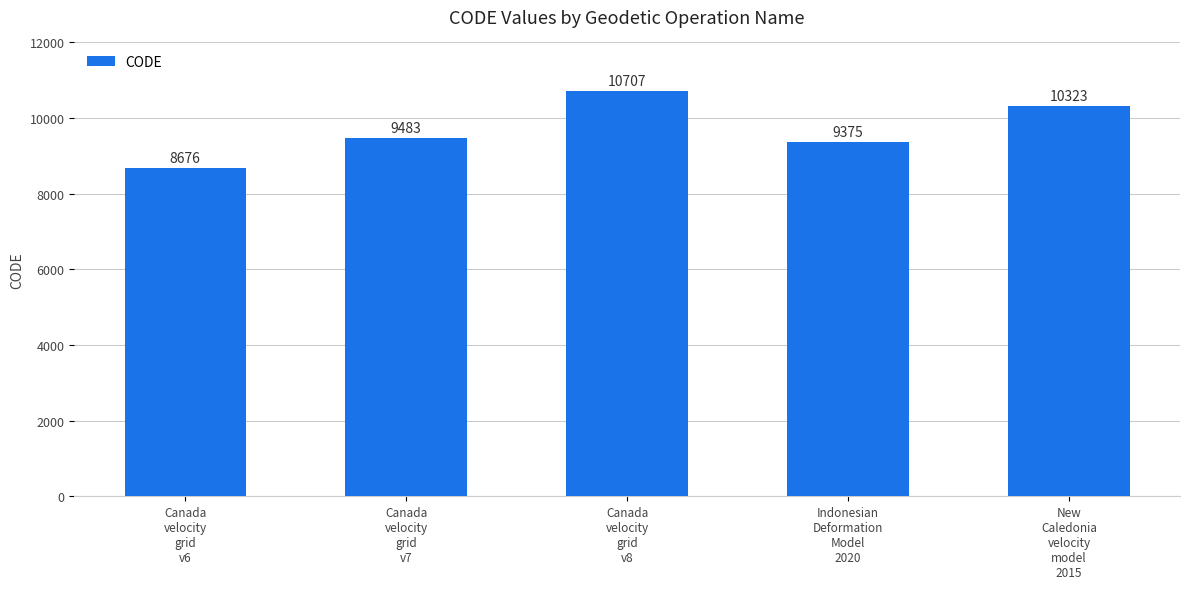

Rank the categories by value from highest to lowest.

Canada
velocity
grid
v8, New
Caledonia
velocity
model
2015, Canada
velocity
grid
v7, Indonesian
Deformation
Model
2020, Canada
velocity
grid
v6